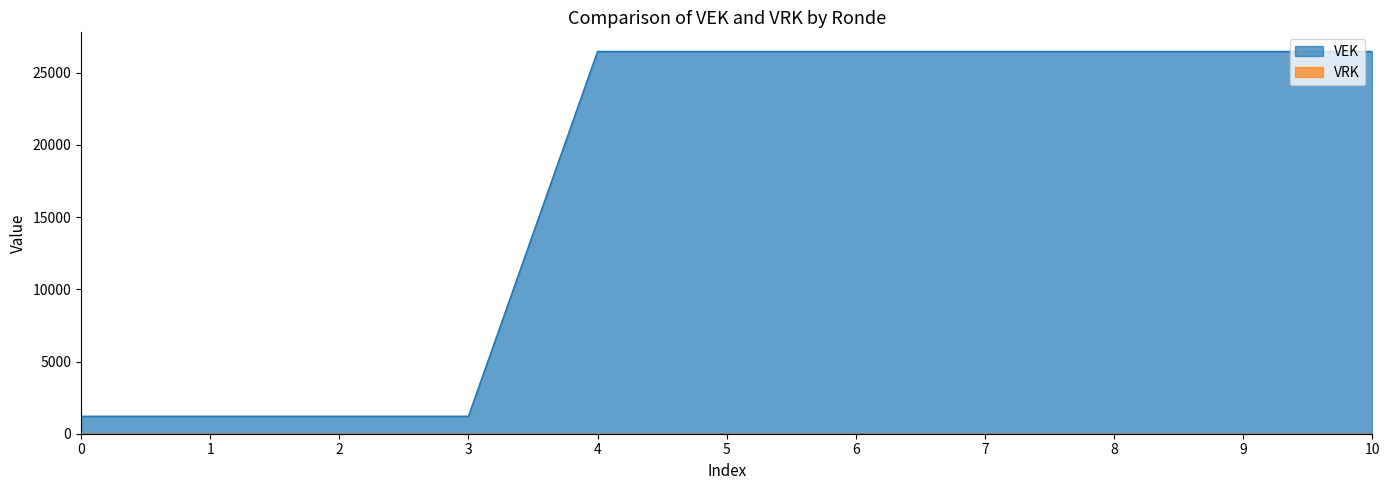

What is the maximum value shown in the chart?

26471